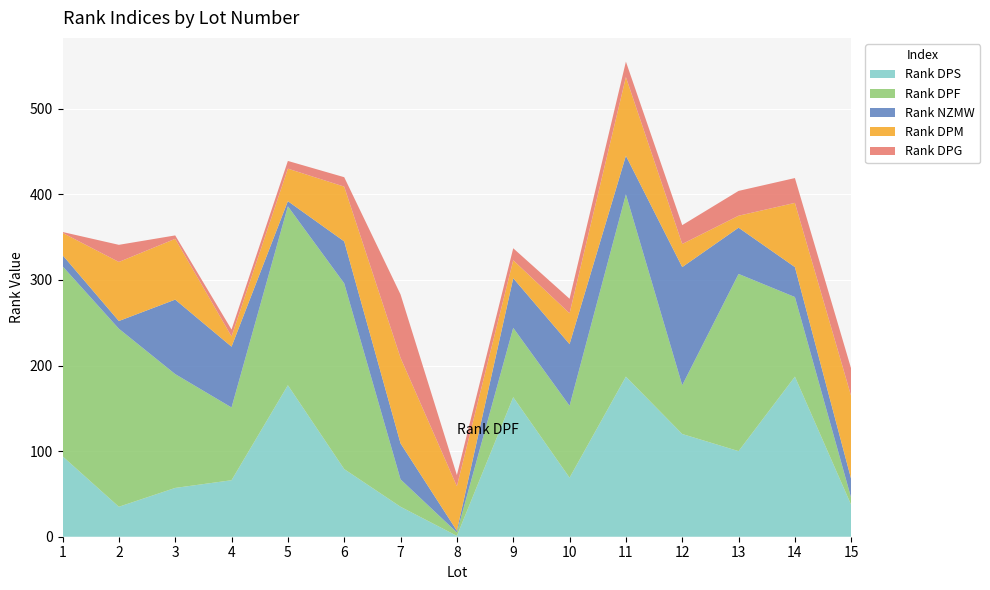

Reading right to left, extract all data points from this chart.

Rank DPS: 37	187	100	120	187	69	163	1	35	79	177	66	57	35	94
Rank DPF: 8	93	207	57	213	84	81	4	32	217	209	85	133	208	222
Rank NZMW: 22	35	54	138	45	72	58	2	42	49	6	71	87	9	13
Rank DPM: 97	75	14	27	92	36	21	52	100	64	38	12	71	69	26
Rank DPG: 32	29	29	22	18	17	14	13	74	11	9	8	4	20	1